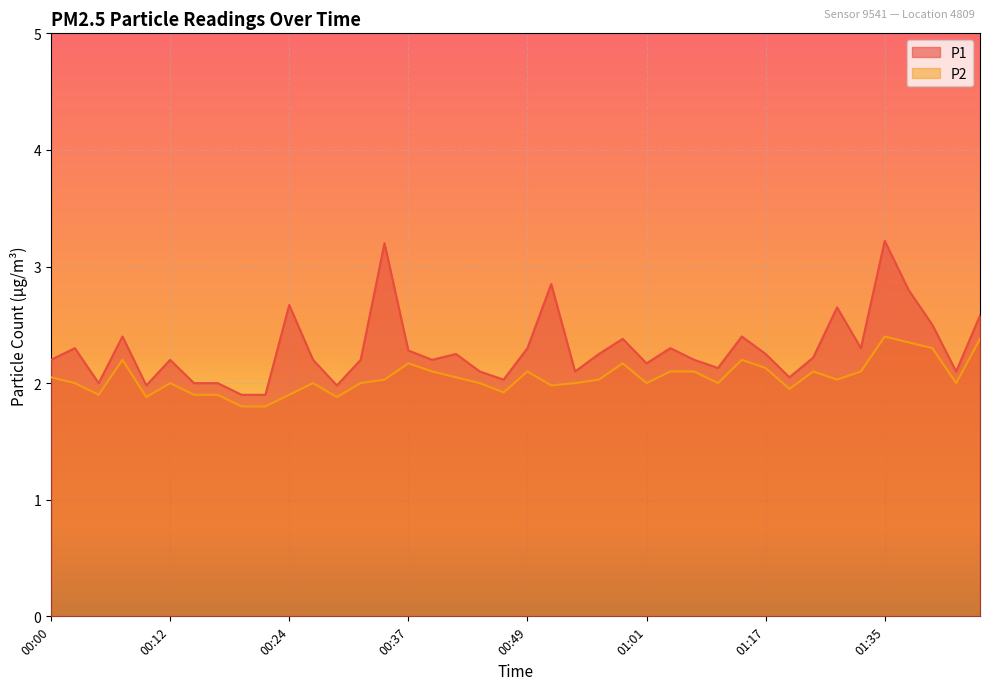

What are all the series names shown in the legend?

P1, P2